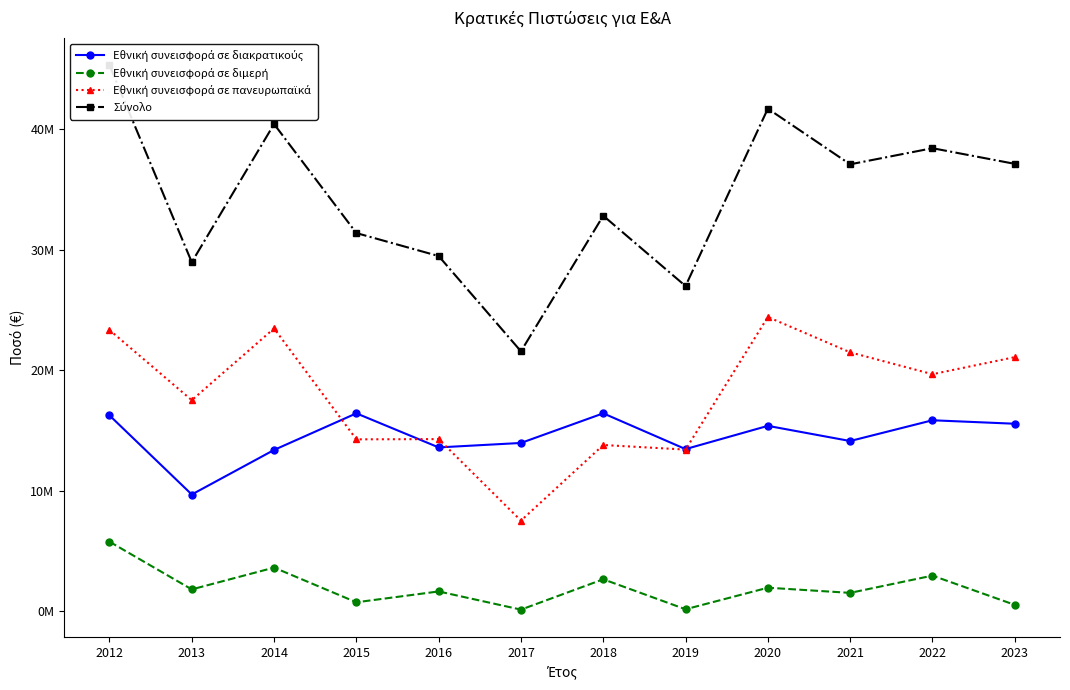

What is the difference between the maximum and second lowest values in the Εθνική συνεισφορά σε διμερή series?

5610000